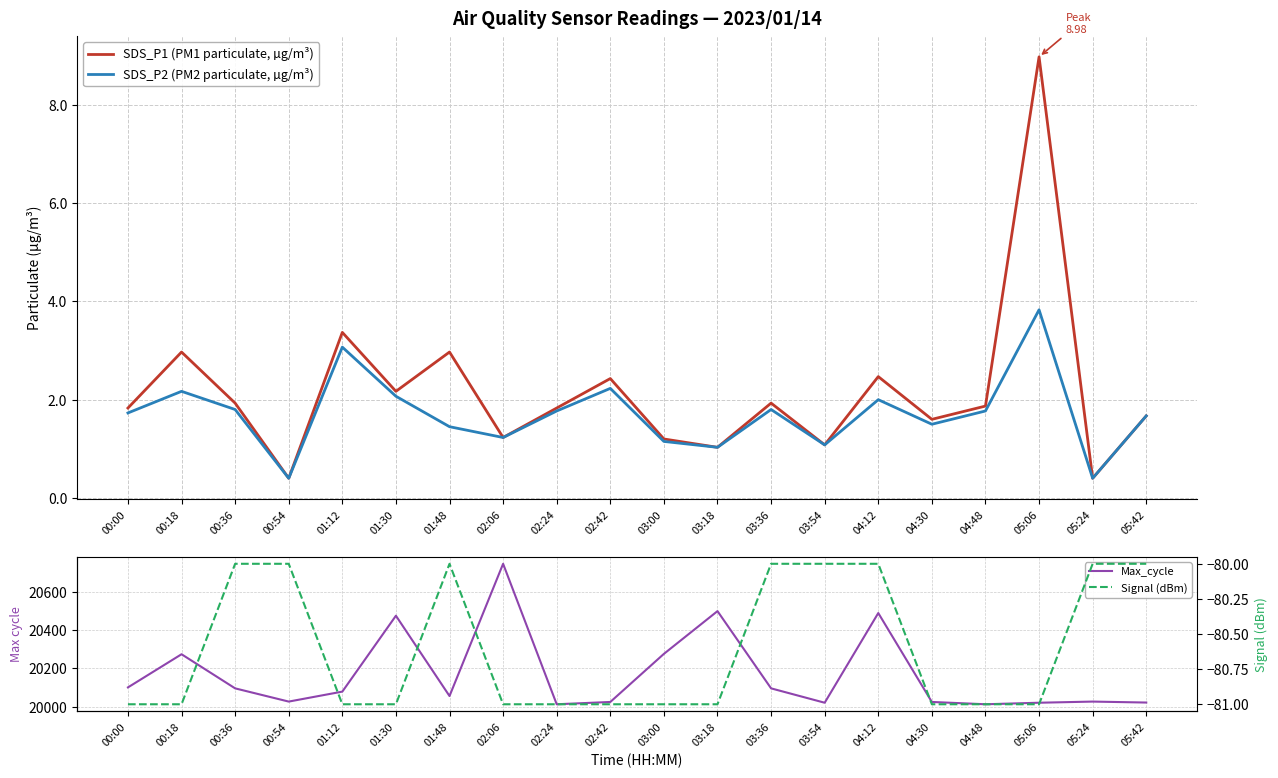

What is the sum of the SDS_P2 (PM2 particulate, µg/m³) values at 05:24 and 00:00?

2.1